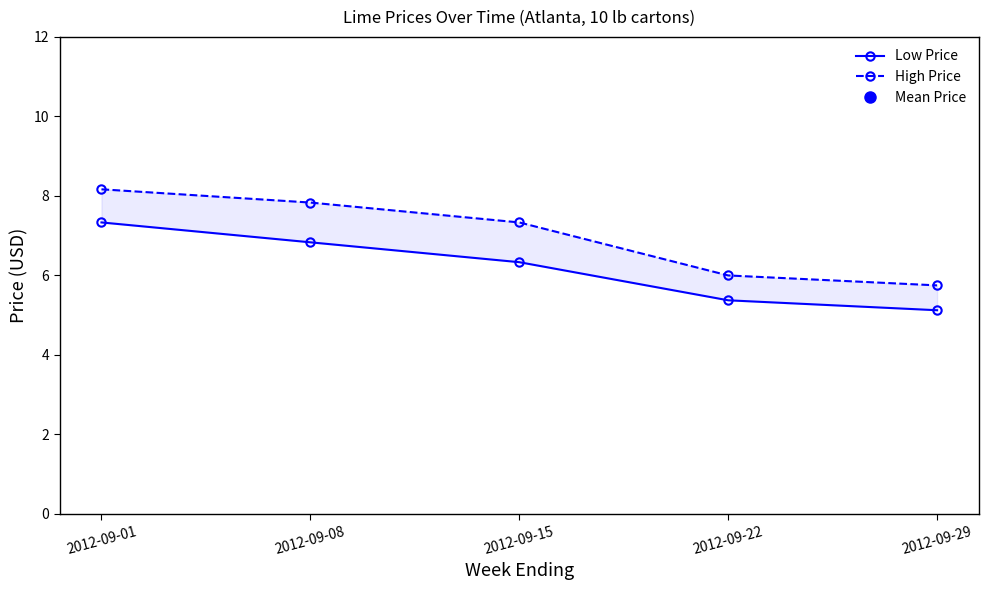

What is the difference between the maximum and minimum values in the High Price series?

2.4